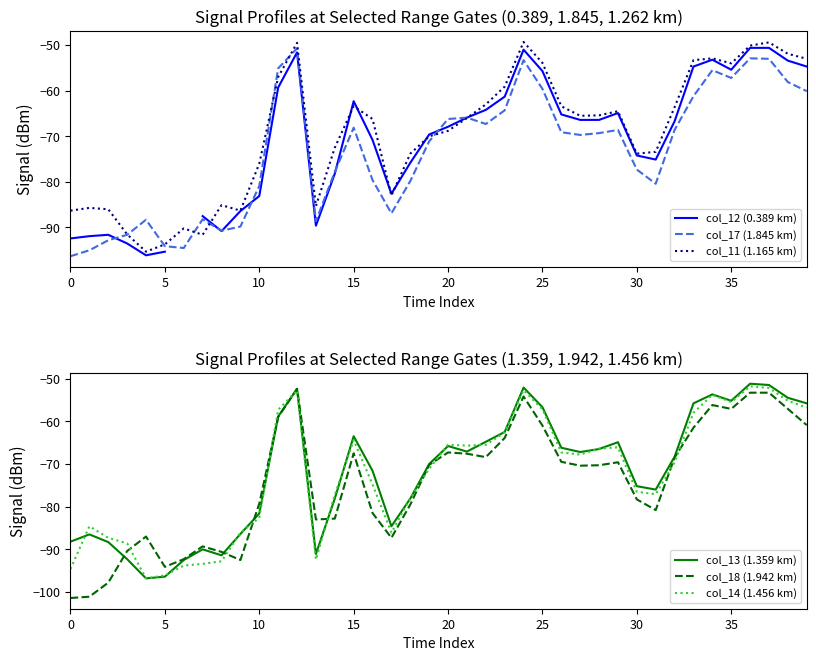

The col_18 (1.942 km) series shows -61.0 at 25. True or false?

True